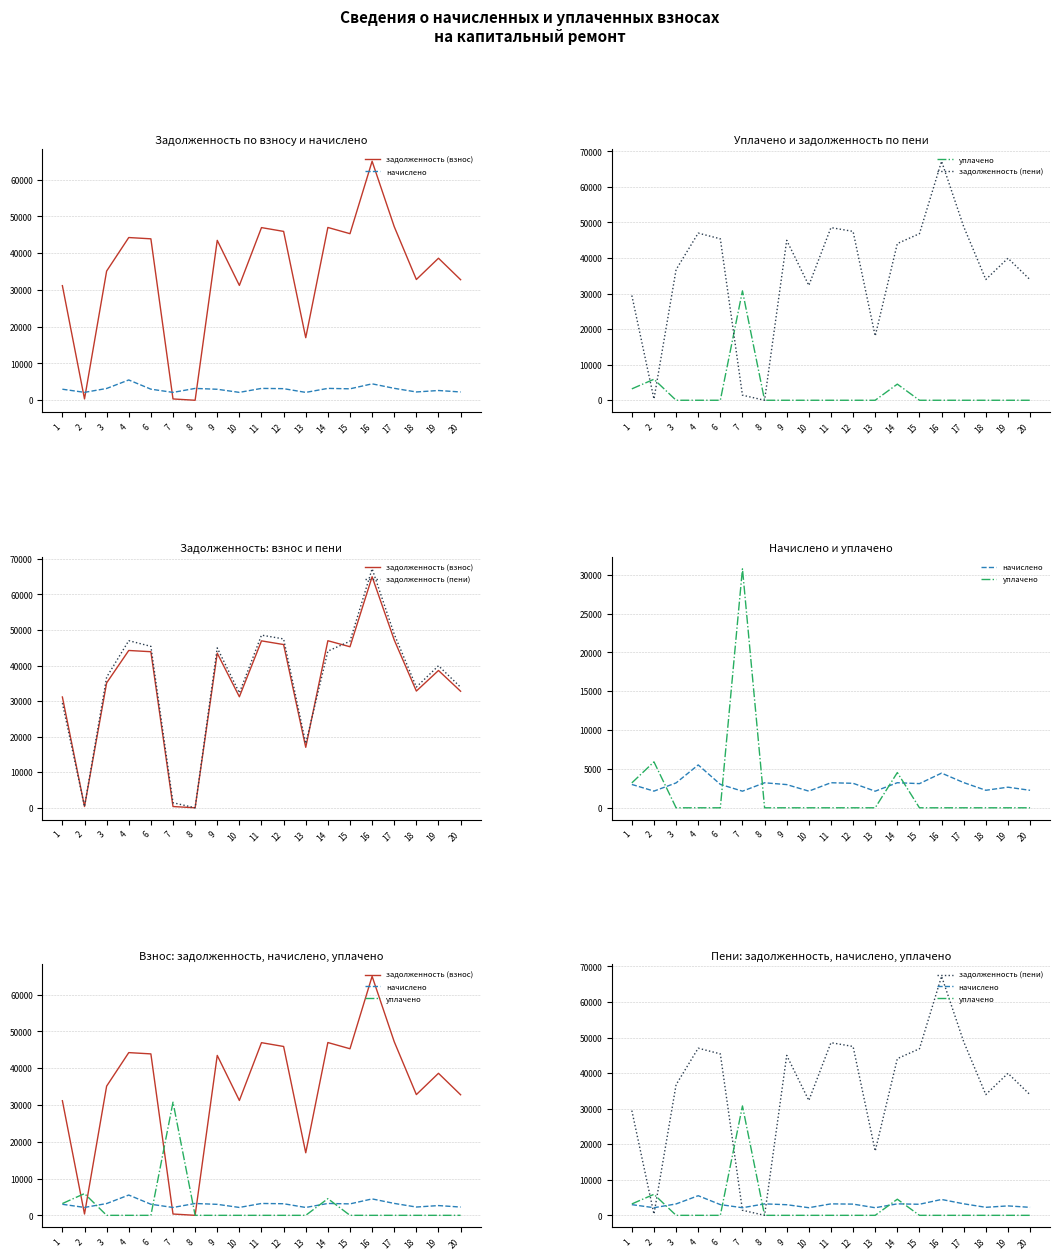

How many data points in начислено are less than 3015?

9